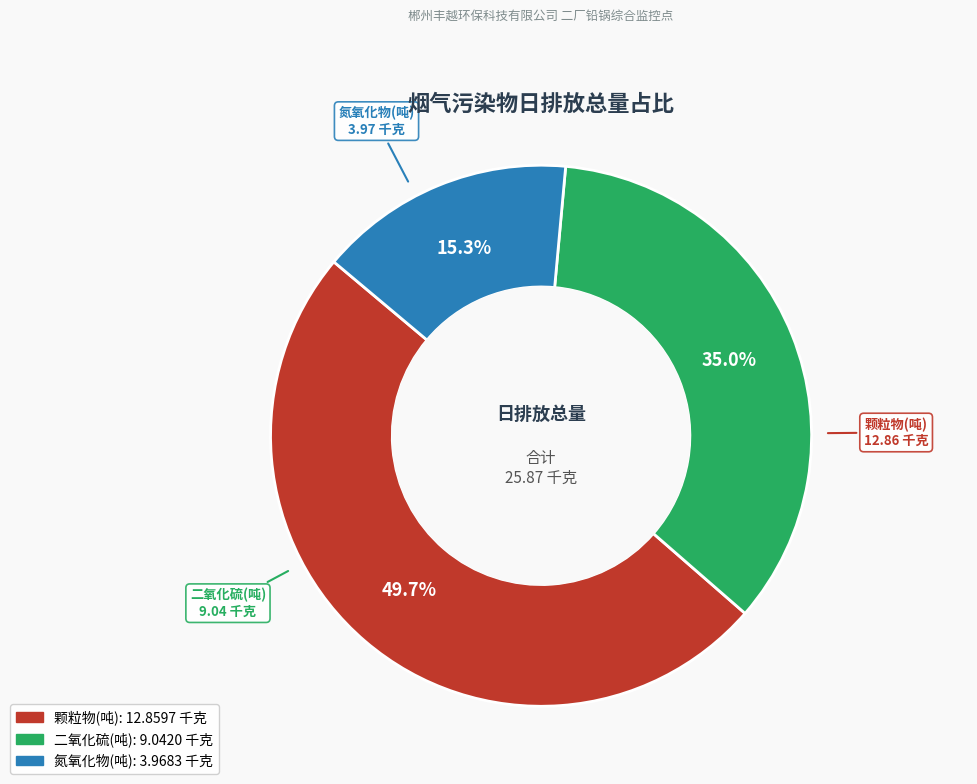

Is there a majority slice in this chart?

No